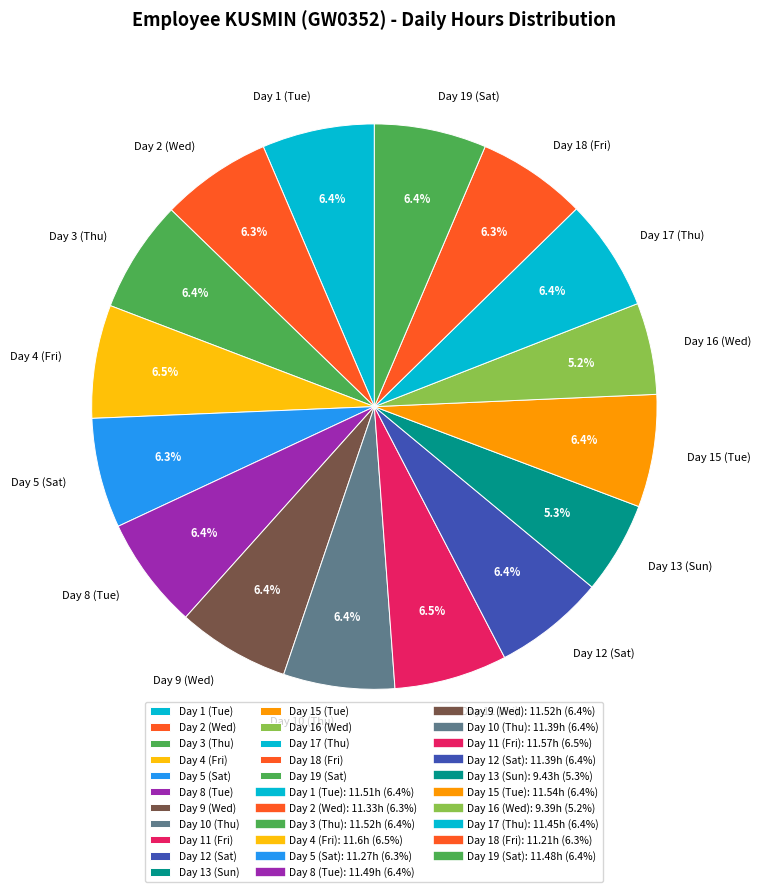

Count the number of slices in the pie.

16